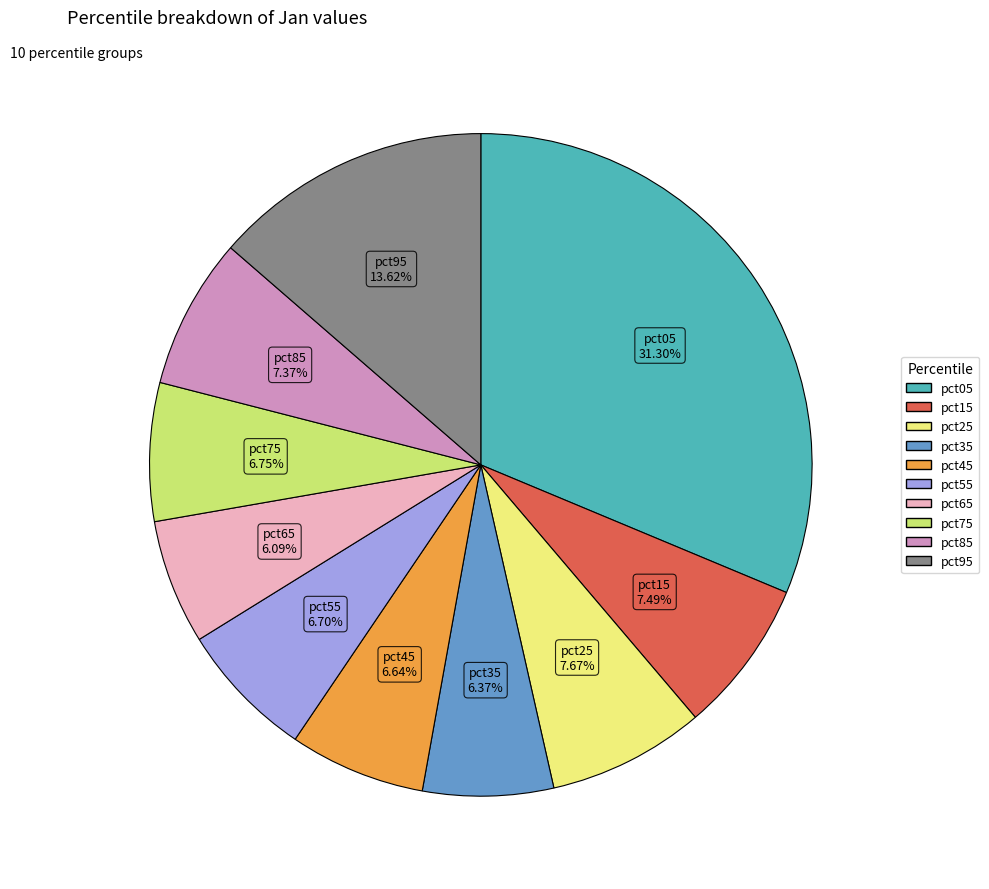

Which category has the biggest portion of the pie?

pct05